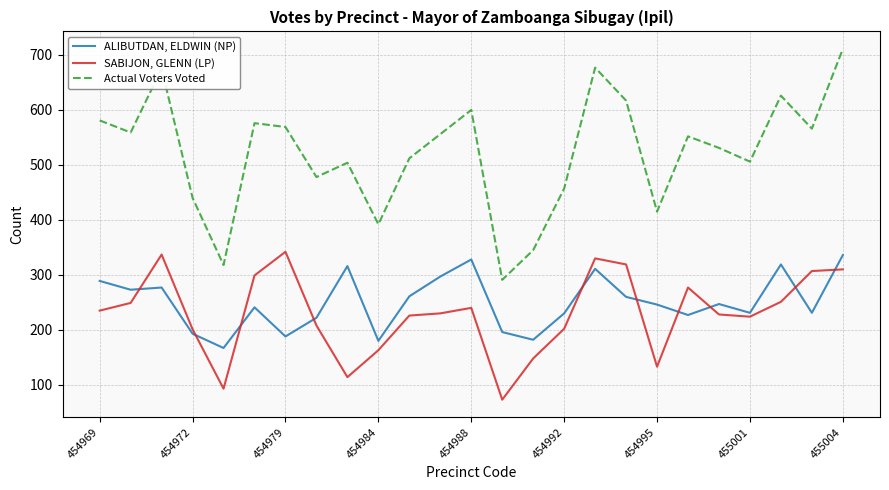

What is the minimum value for ALIBUTDAN, ELDWIN (NP)?

167